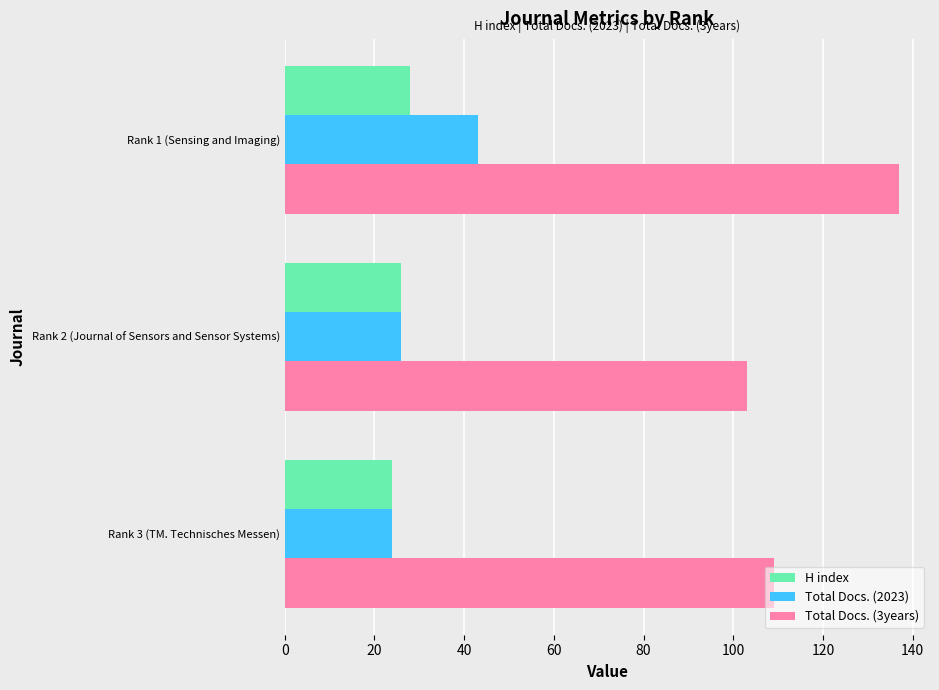

At which label is Total Docs. (3years) closest to 120?

Rank 3 (TM. Technisches Messen)